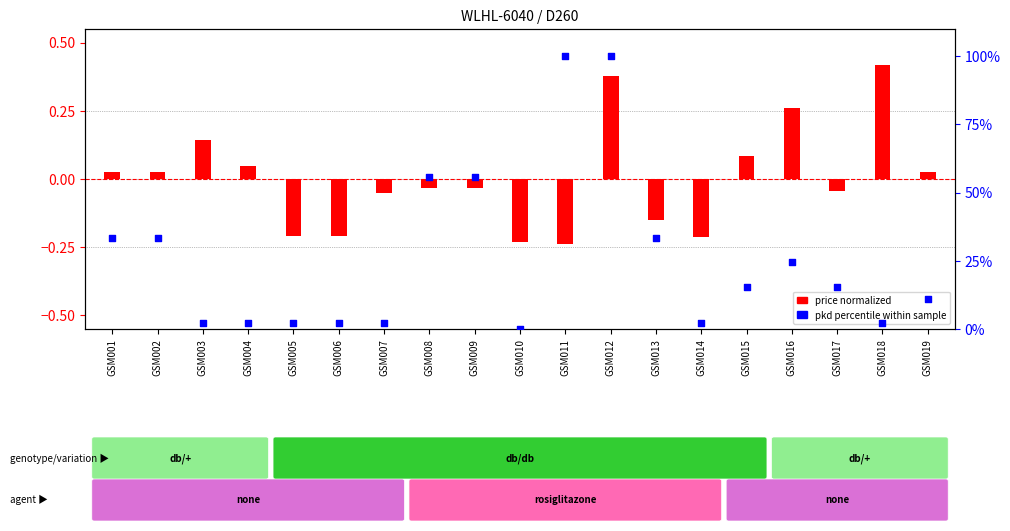

What are all the series names shown in the legend?

price normalized, pkd percentile